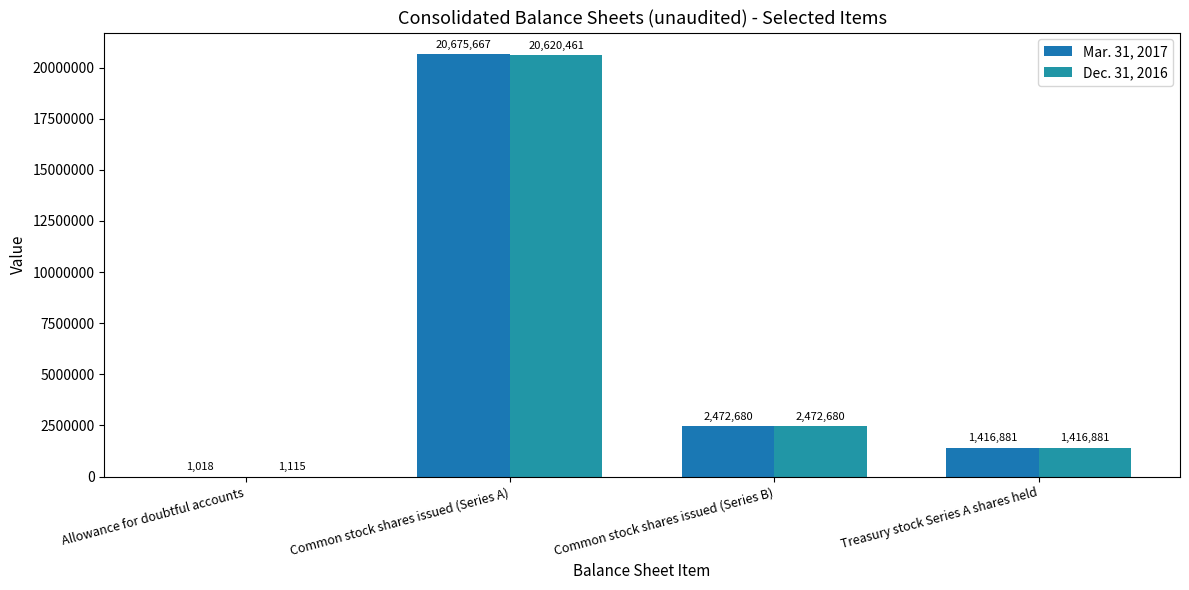

How many groups of bars are there?

4